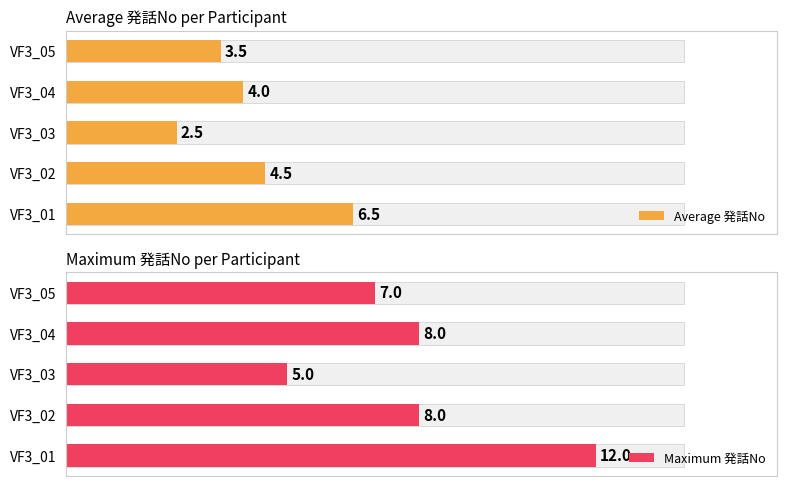

Rank the series by their average value, from lowest to highest.

Average 発話No, Maximum 発話No